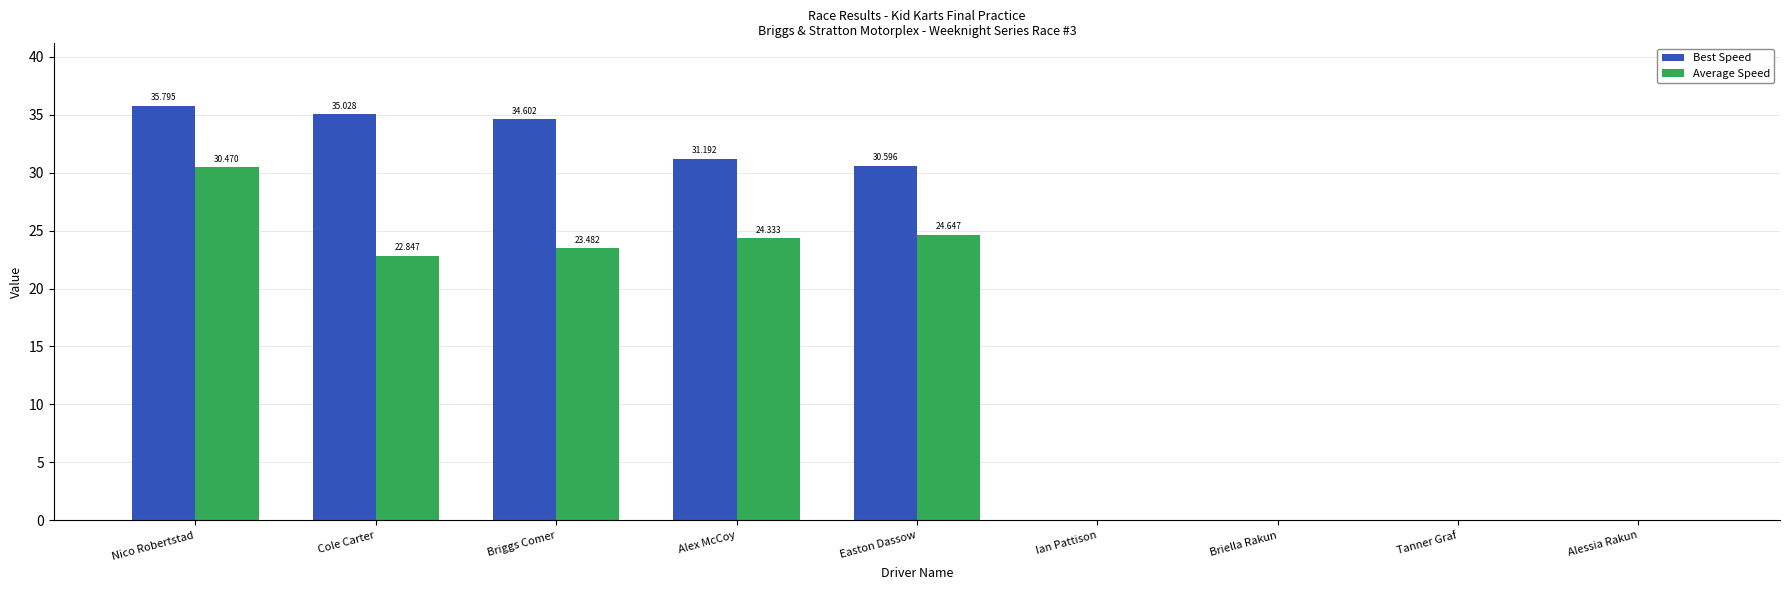

The Average Speed series shows 0.0 at Tanner Graf. True or false?

True